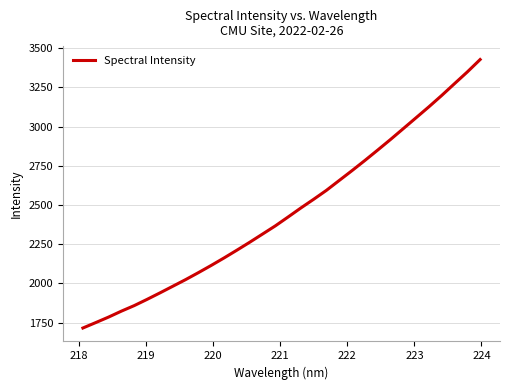

True or false: there are more than 2 points higher than both neighbors.

False